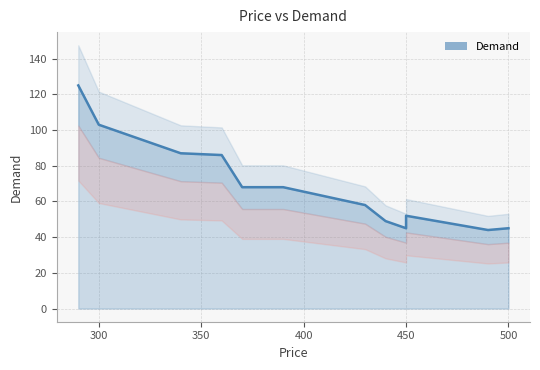

Is it true that the value at 450 is 75?

False